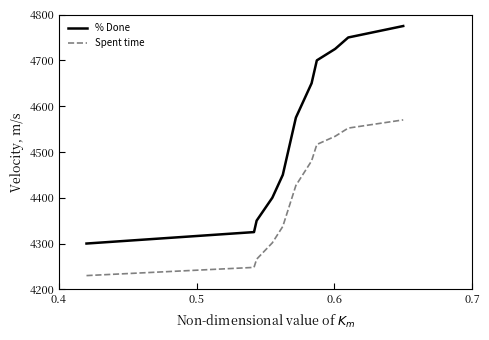

Rank the series by their average value, from highest to lowest.

% Done, Spent time